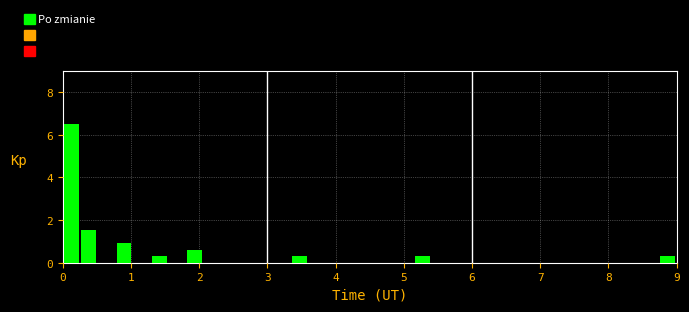

Read against the x-axis, roughly where is the centre of the tallest bar?

0.1